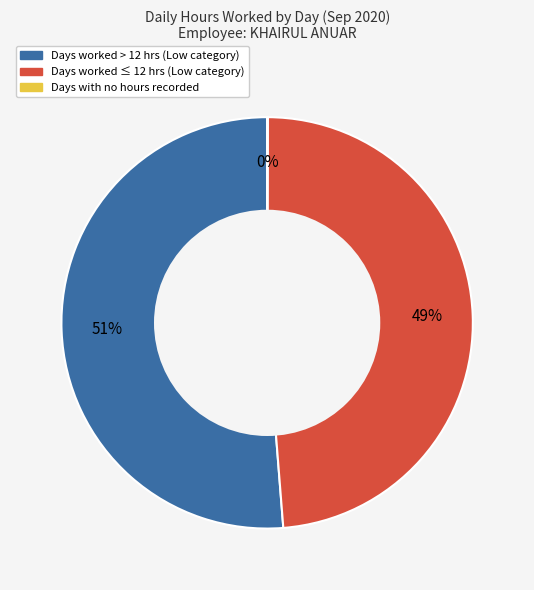

Does any single category account for the majority?

Yes